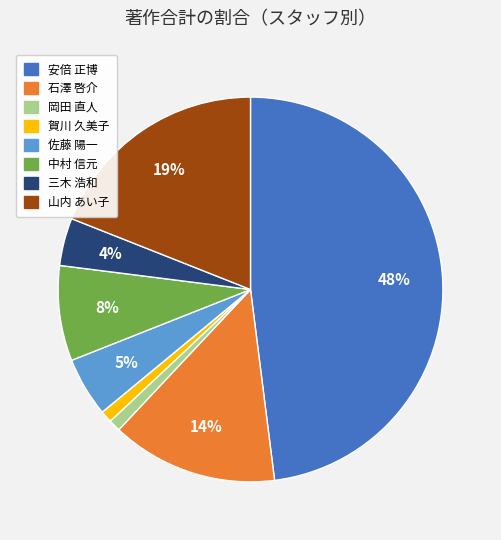

Does any single category account for the majority?

No